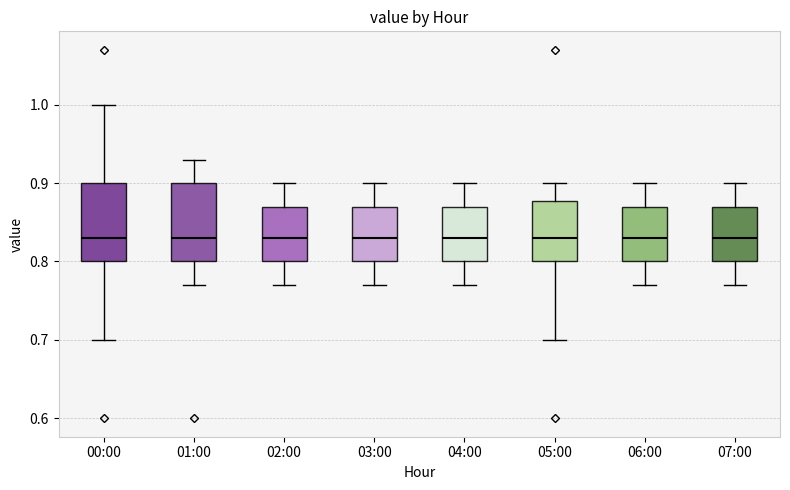

Where does the lower whisker of the box for 02:00 end on the y-axis? The values are not printed on the chart, so give them approximately, as read against the axis.

0.77